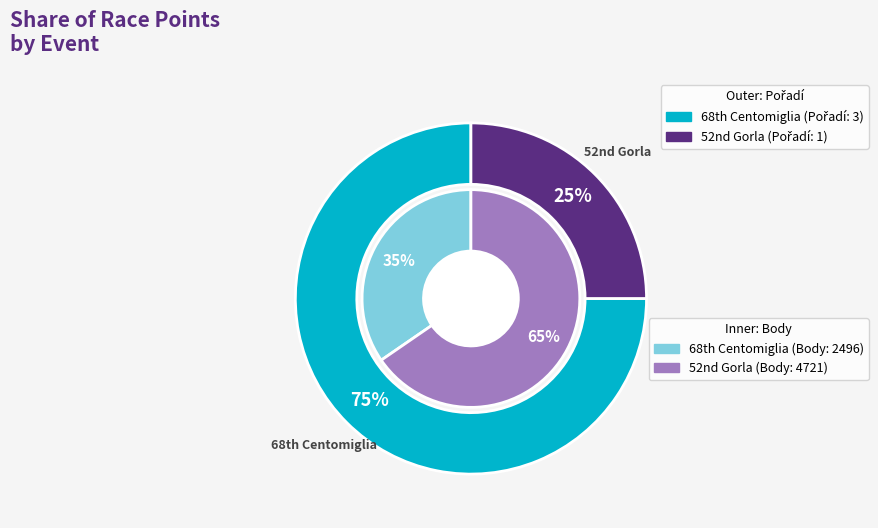

True or false: 184089 accounts for 90% of the total.

False